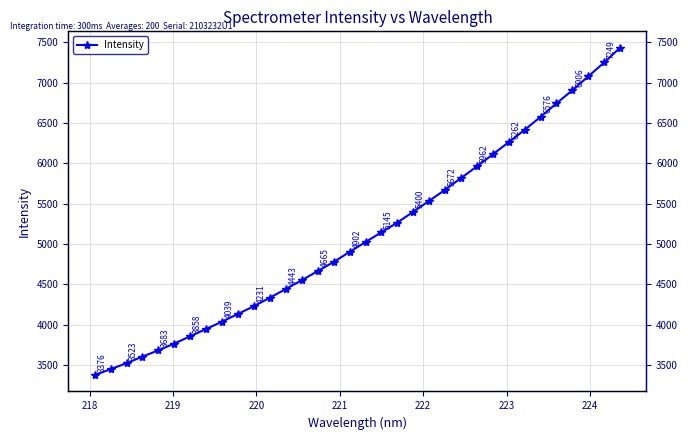

Reading left to right, transcribe all the data shown in this chart.

3376.1	3449.4	3523.4	3605.7	3683.0	3767.2	3857.5	3948.5	4038.5	4134.9	4230.7	4335.7	4443.1	4551.9	4665.0	4777.3	4902.2	5024.2	5145.4	5265.4	5400.1	5535.3	5671.8	5817.2	5962.3	6111.4	6262.4	6414.5	6576.0	6742.6	6905.6	7076.9	7249.1	7432.1